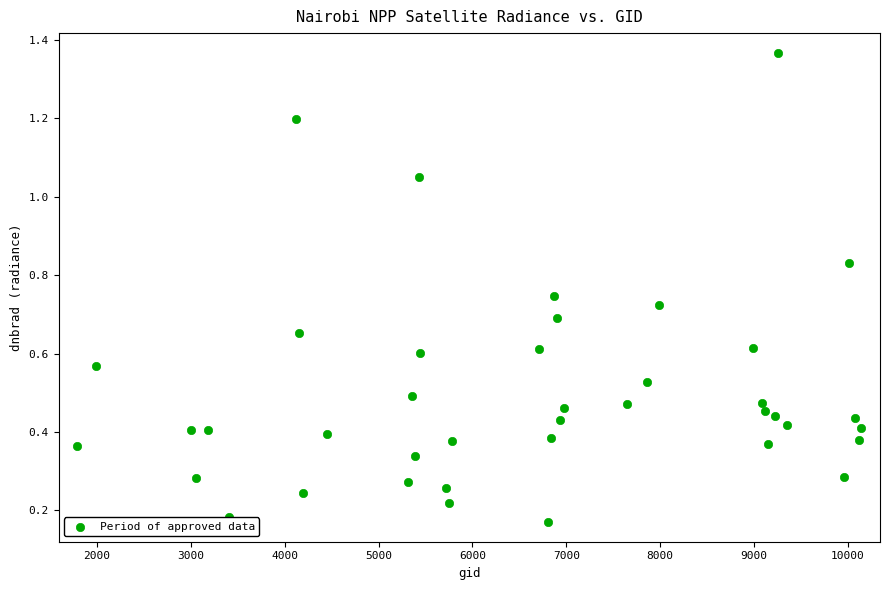

What is the range of X values (max minus min)?

8352.0